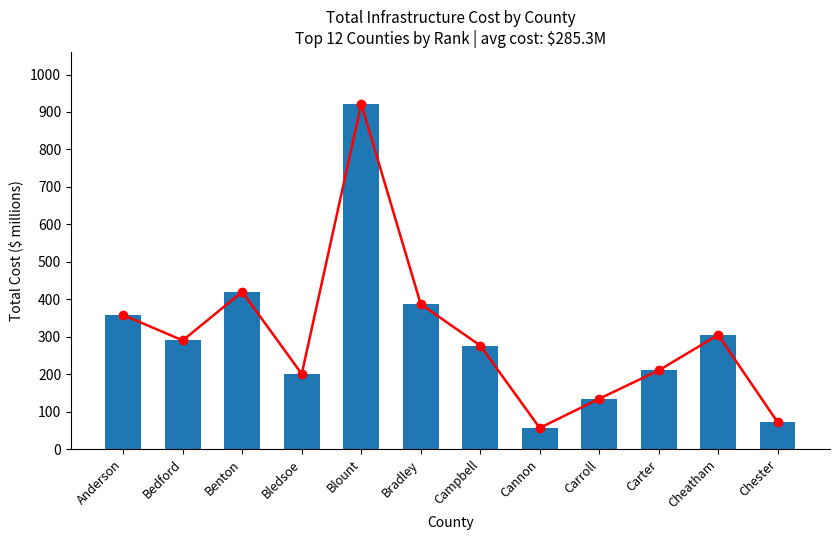

How many values in the Total_Cost_Millions series exceed 290?

5